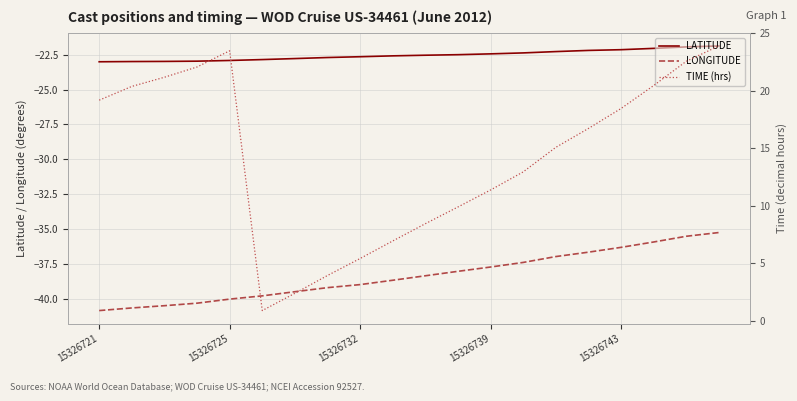

True or false: LATITUDE and TIME (hrs) intersect in this chart.

False